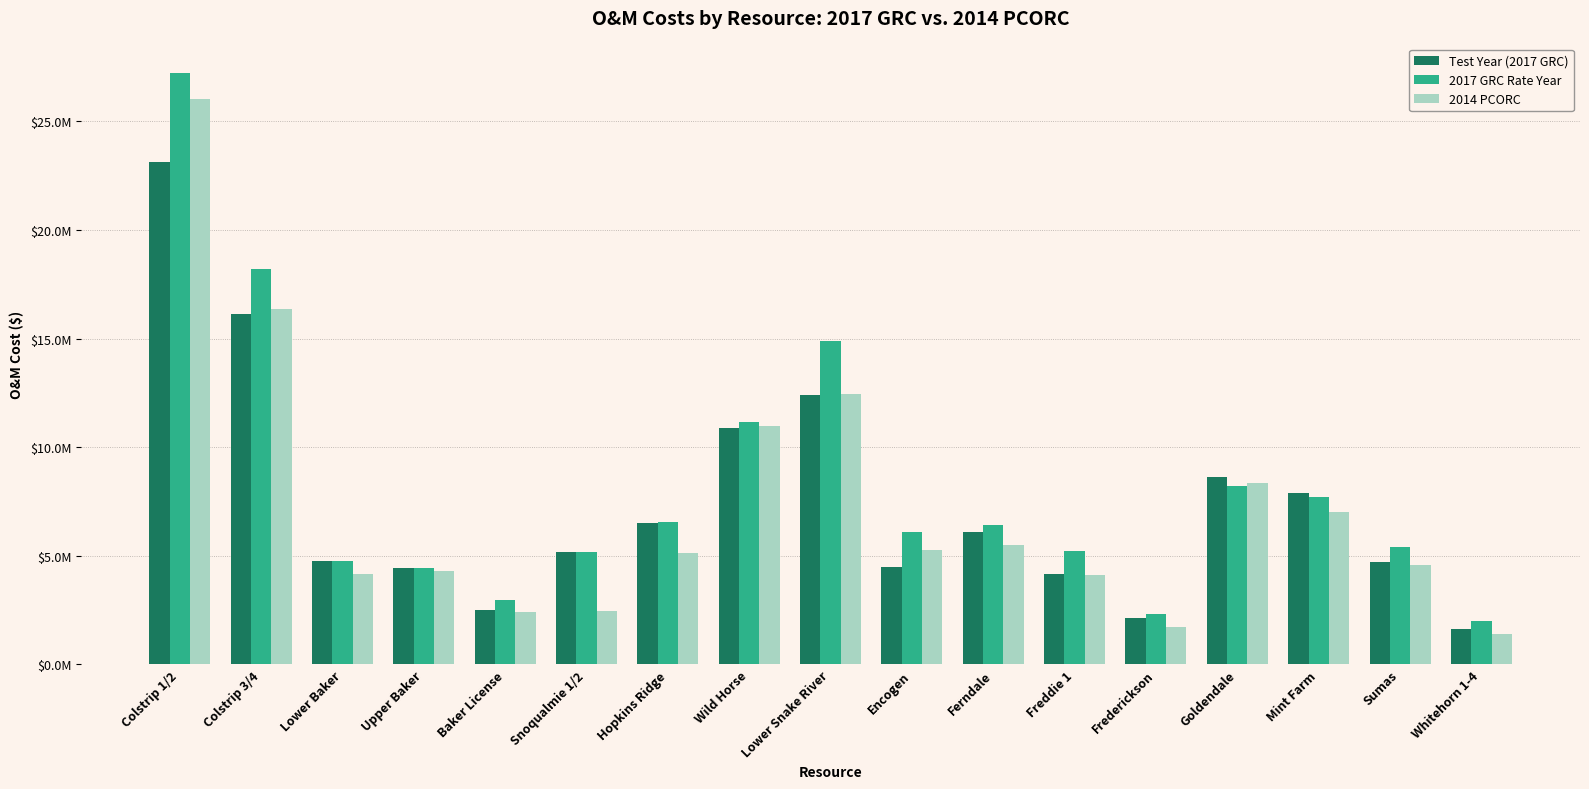

What is the label of the 15th bar from the left?

Mint Farm